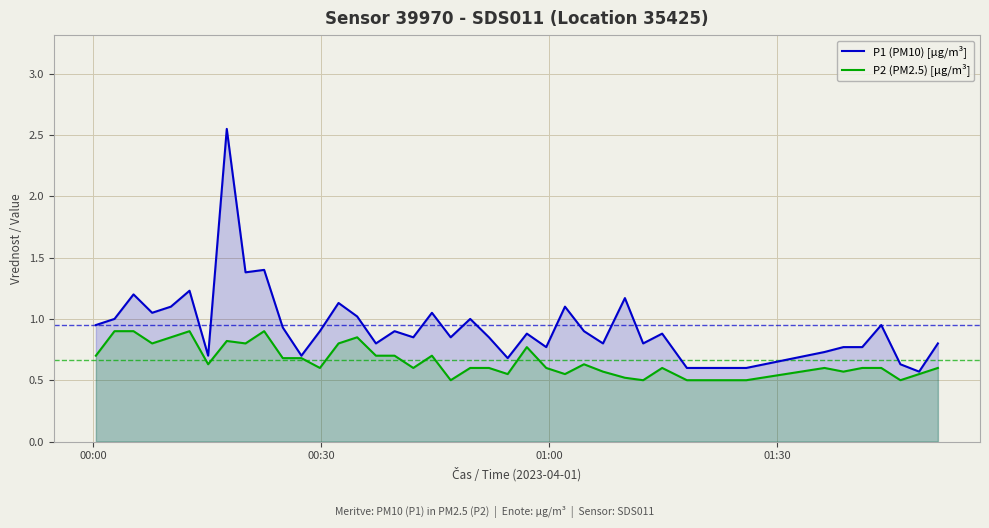

List the series in order of their overall mean, lowest first.

P2 (PM2.5) [µg/m³], P1 (PM10) [µg/m³]